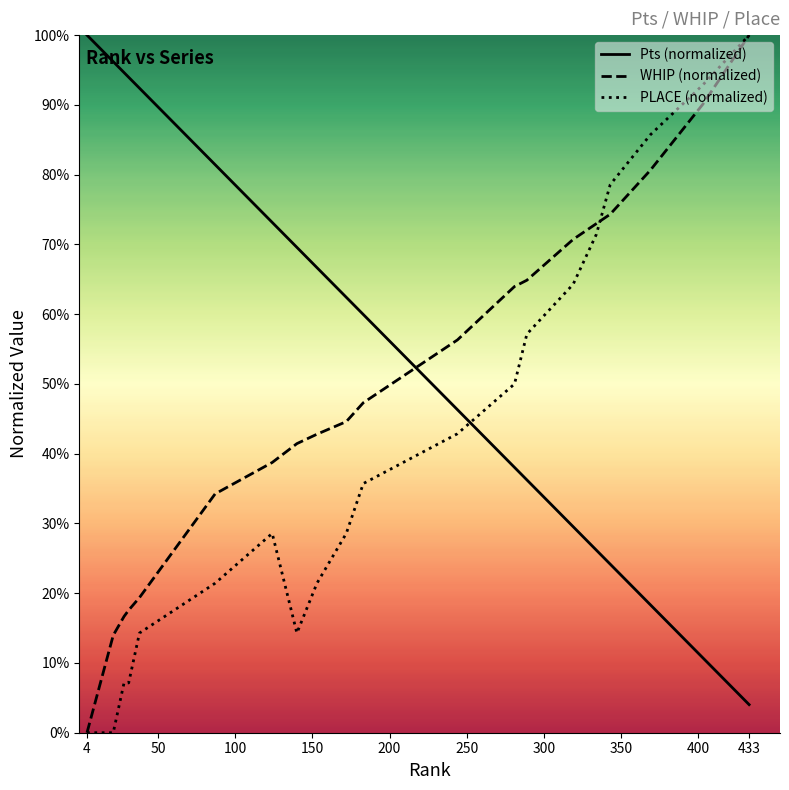

Does the chart display data point markers on the line(s)?

No